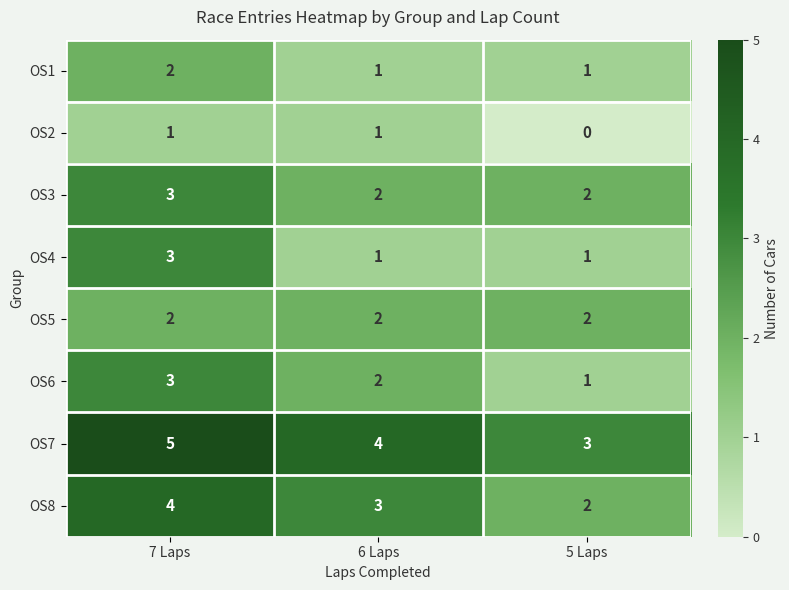

Which label corresponds to the smallest value in the chart?

5 Laps